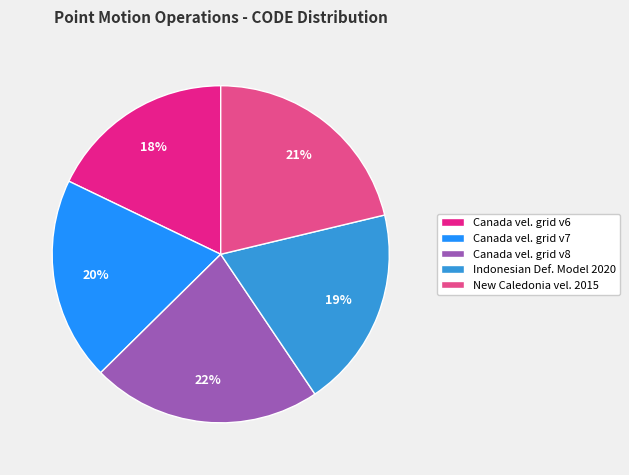

Combined, do Canada vel. grid v6 and Canada vel. grid v8 account for over 50%?

No